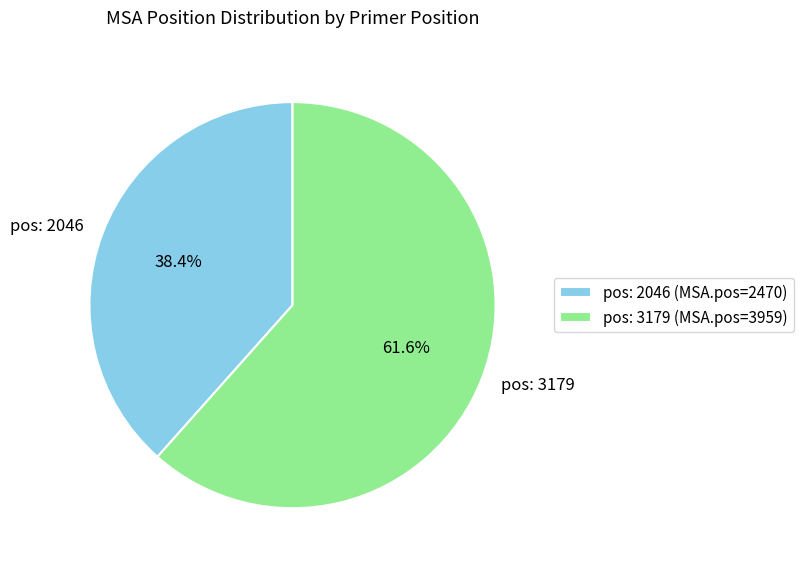

Count the number of slices in the pie.

2